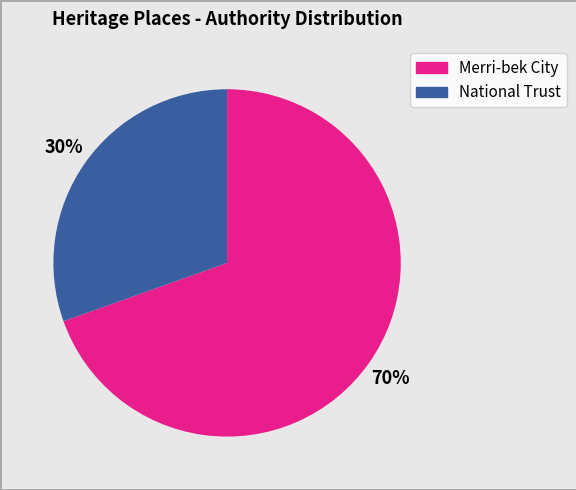

To the nearest percent, what is the average slice percentage?

50%